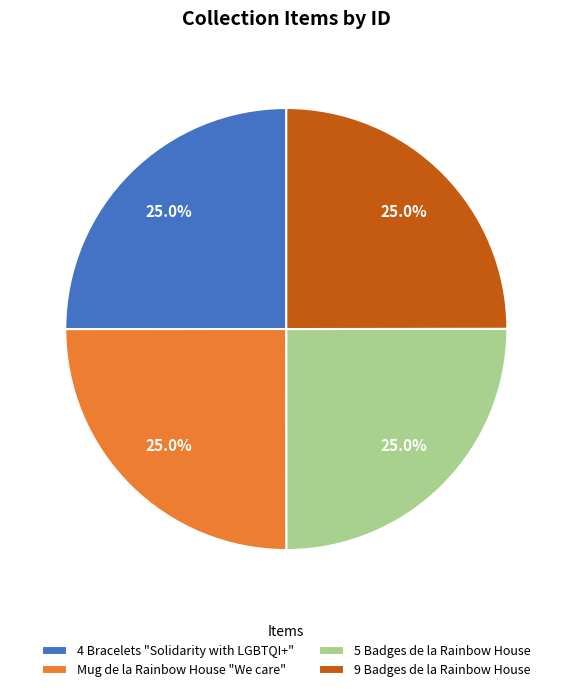

How many segments does this pie chart have?

4